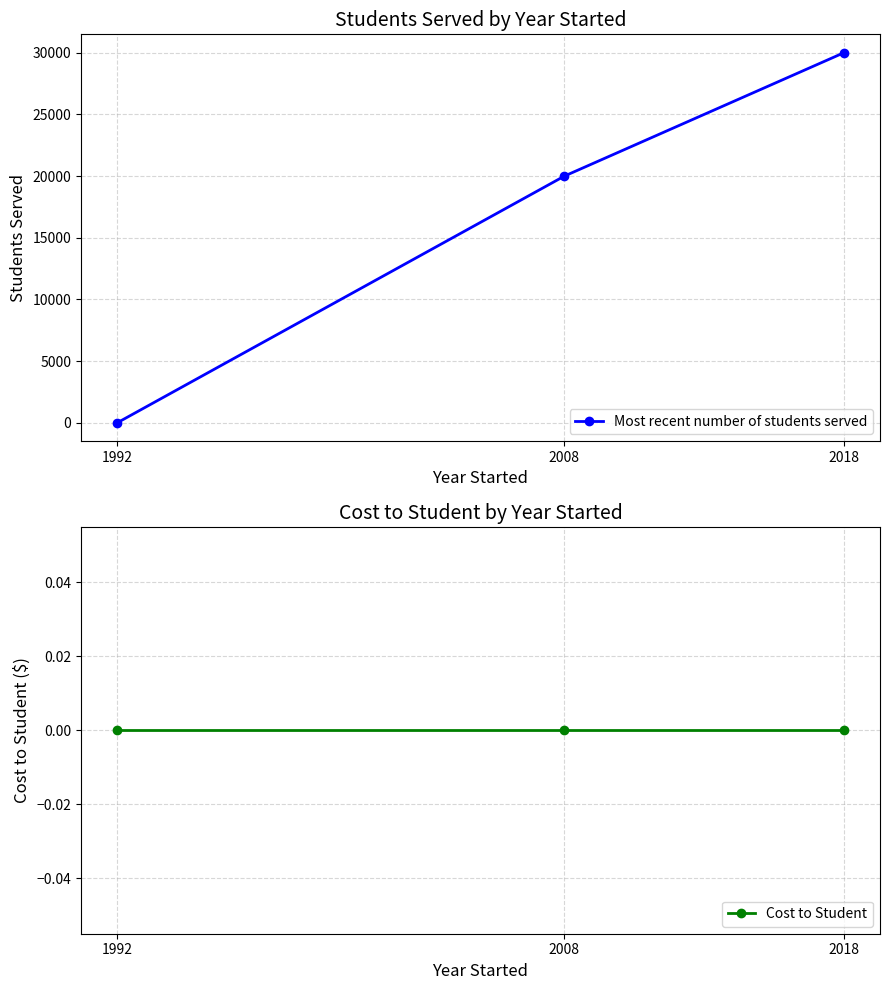

At how many categories does at least one series exceed 20062?

1